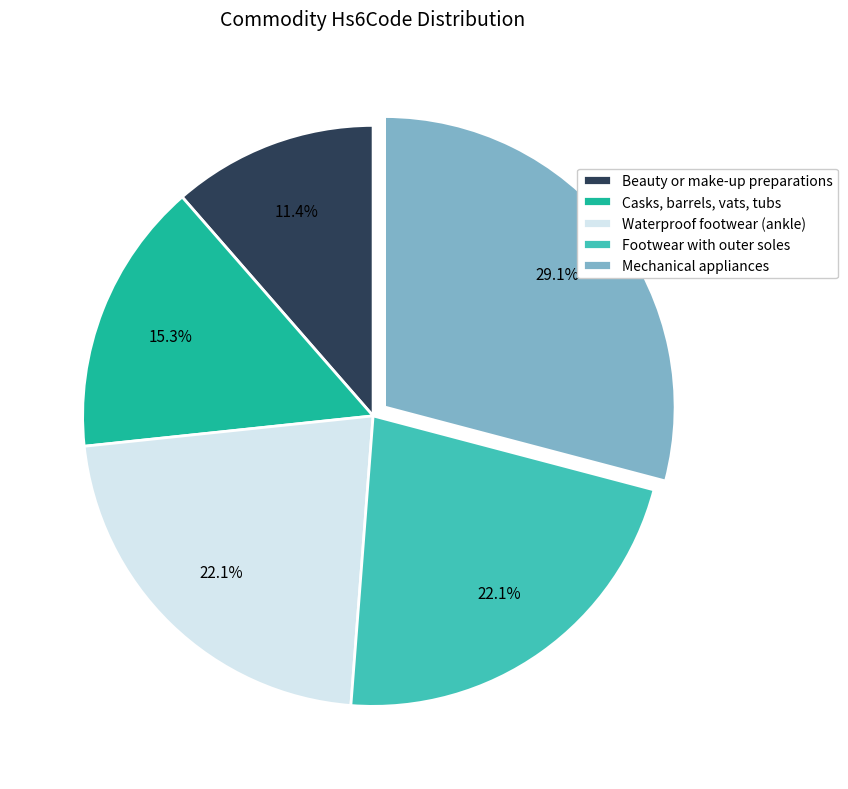

What is the largest slice in the pie chart?

Mechanical appliances